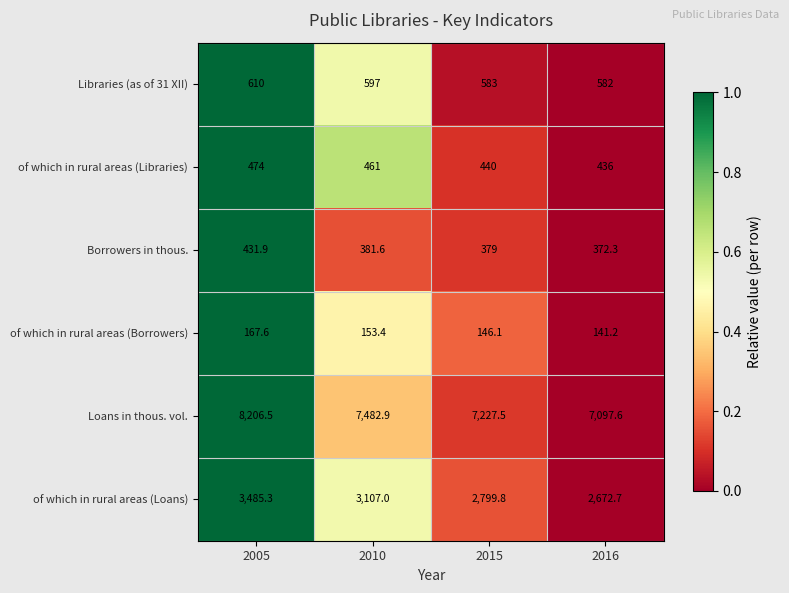

What is the difference between the maximum and minimum values in the Loans in thous. vol. series?

1108.9